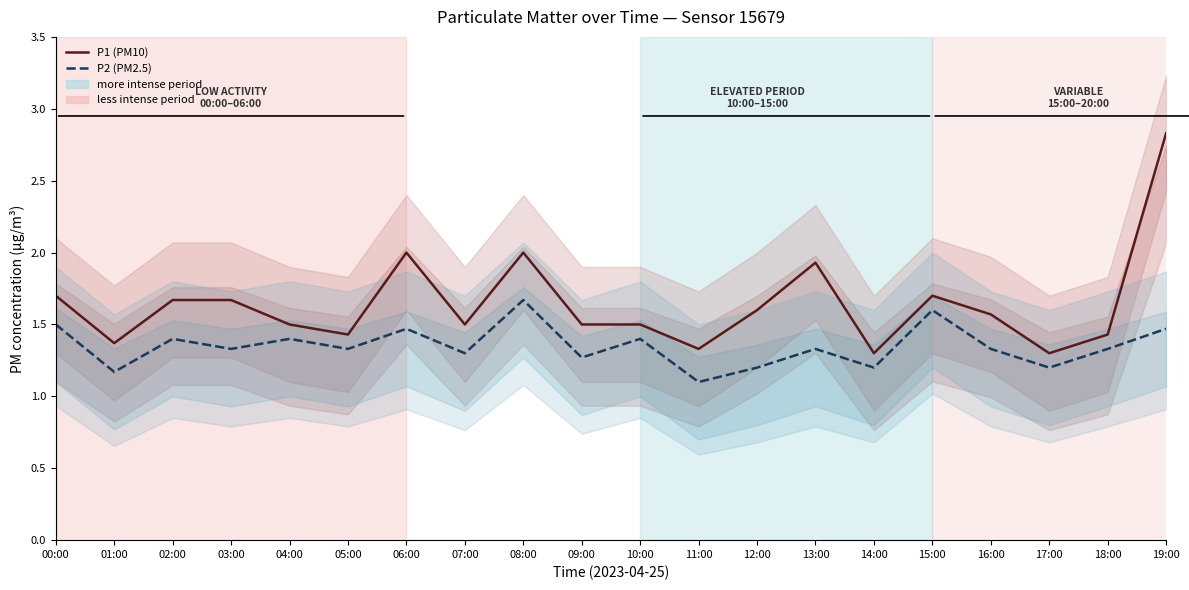

What is the label of the 9th point from the right?

11:00